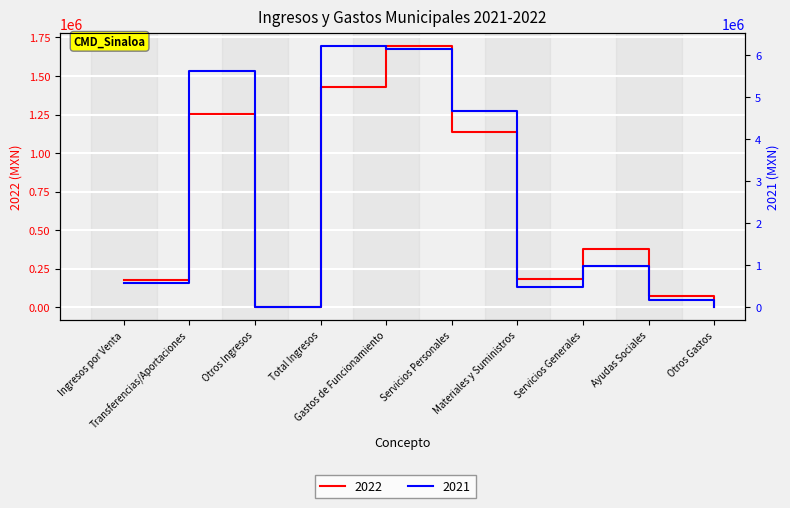

What position from the left is Ingresos por Venta?

1